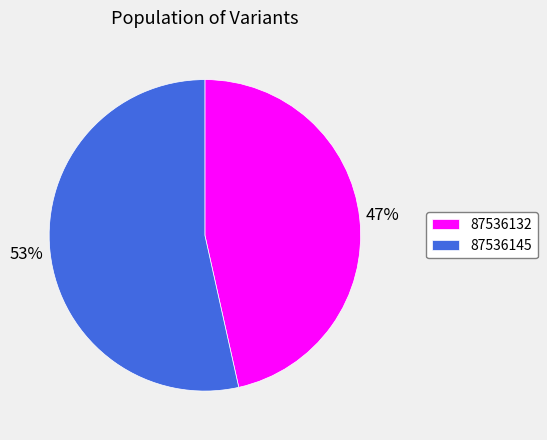

Which has a higher value, 87536132 or 87536145?

87536145